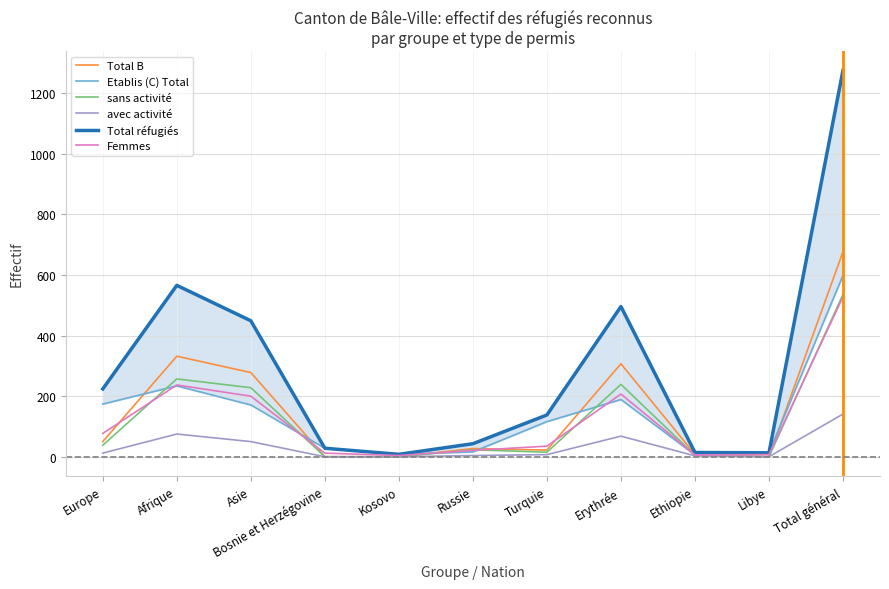

Where is the first local maximum for Total réfugiés?

Afrique